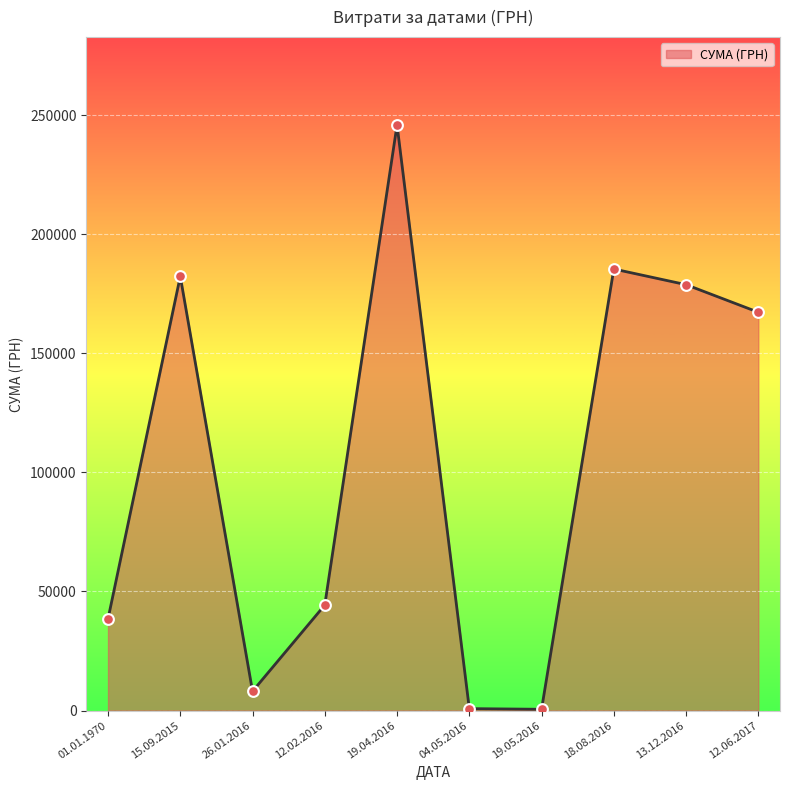

What is the change in value from 01.01.1970 to 12.02.2016?

+5816.0